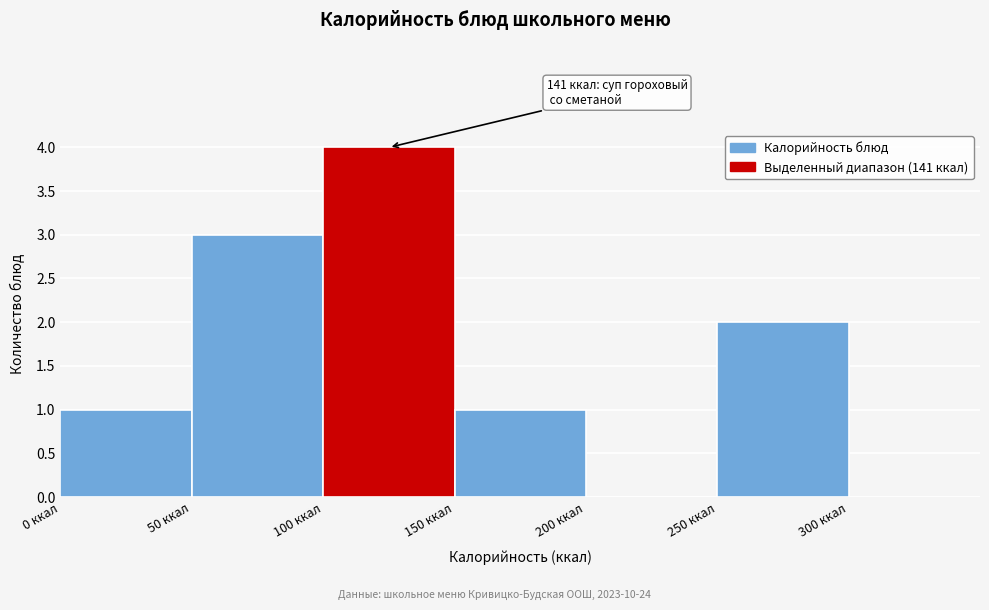

Which range on the x-axis has the tallest bar?

100 to 150